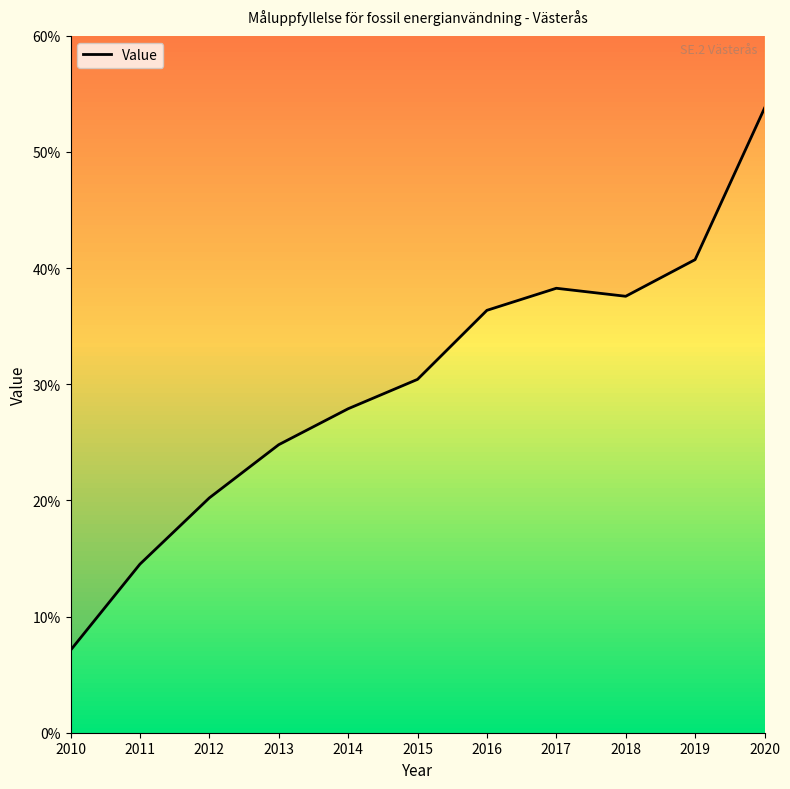

Rank the categories by value from highest to lowest.

2020, 2019, 2017, 2018, 2016, 2015, 2014, 2013, 2012, 2011, 2010